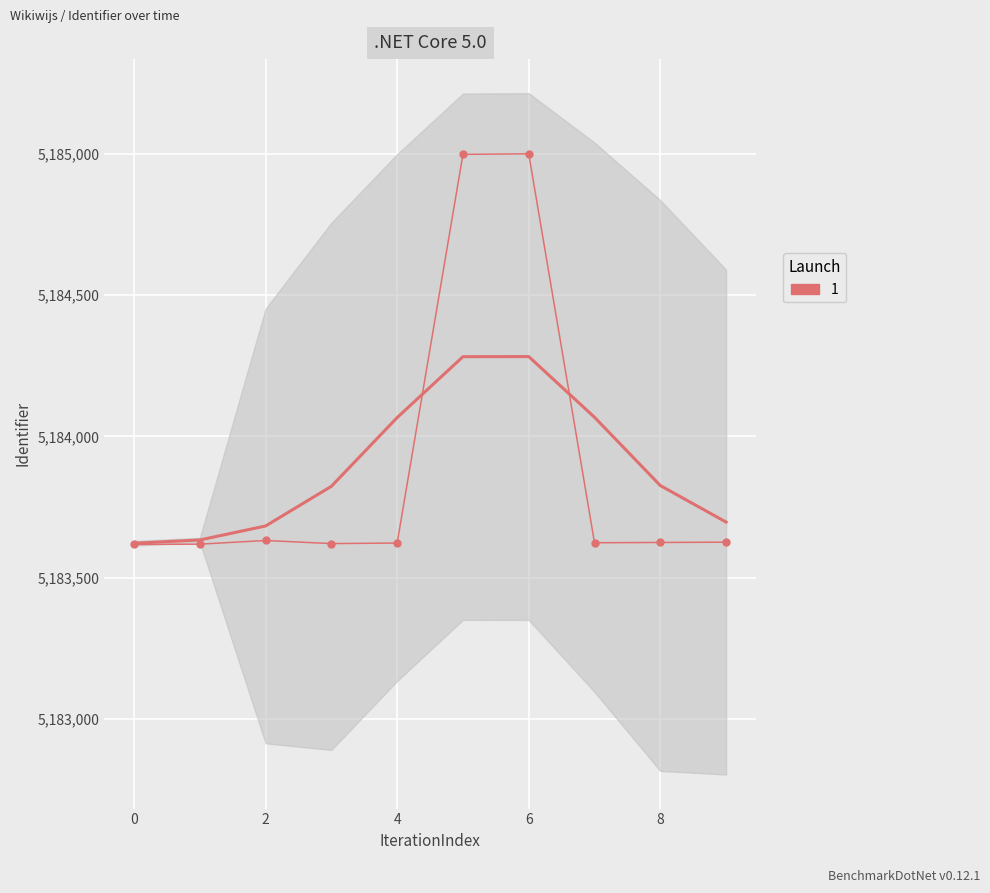

The chart shows a value of 6998520 at 2019-04-15 10:37:57. True or false?

False